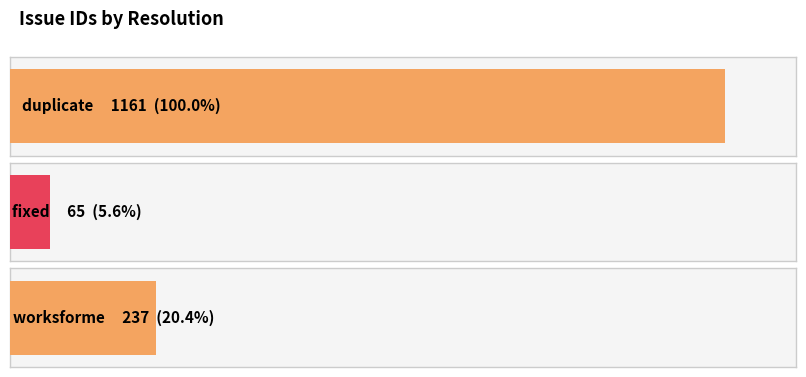

The chart shows a value of 371 at worksforme. True or false?

False